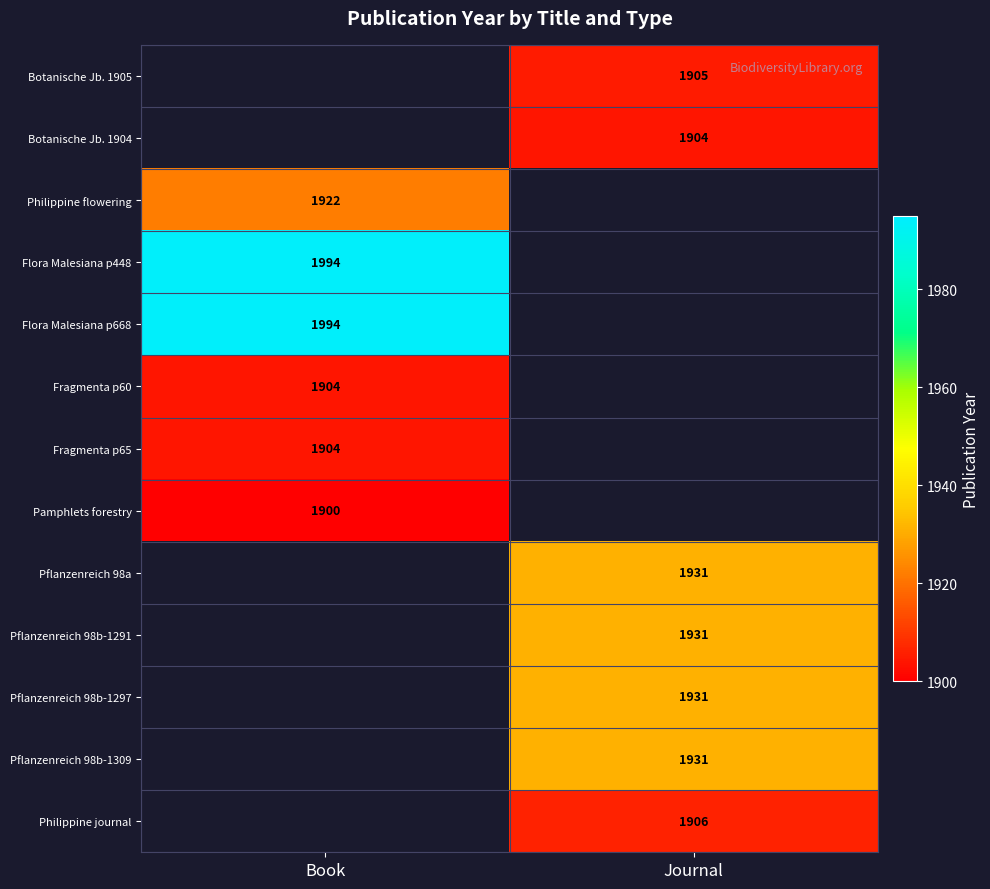

What is the maximum value shown in the chart?

1994.0